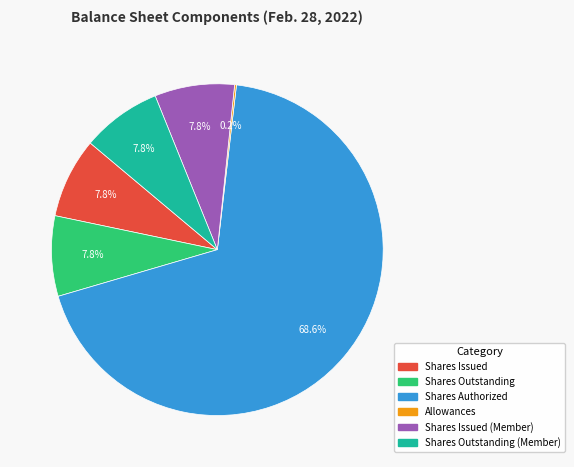

Is there any slice that represents more than half of the pie?

Yes